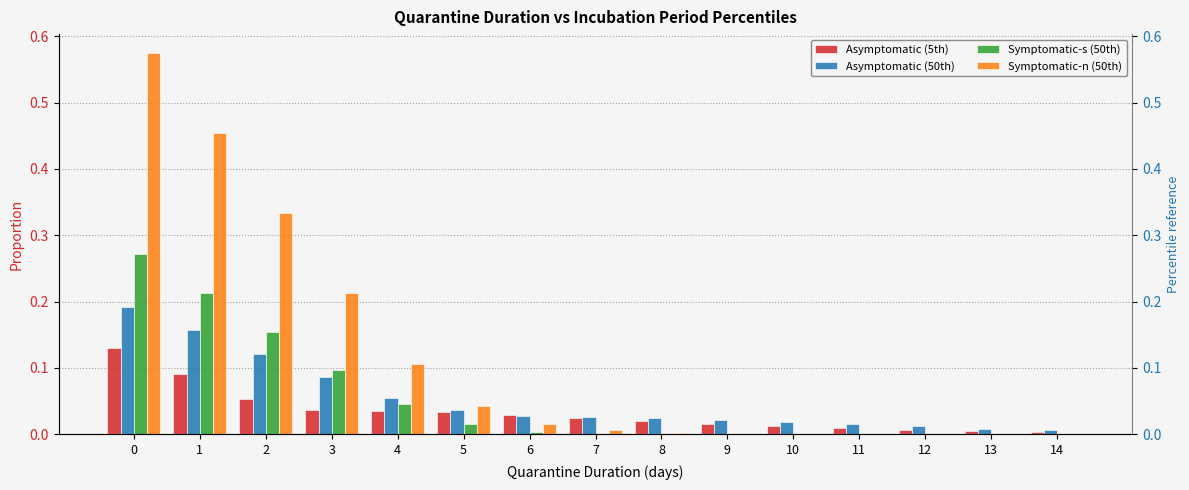

Which has a higher value, 1 or 6?

1